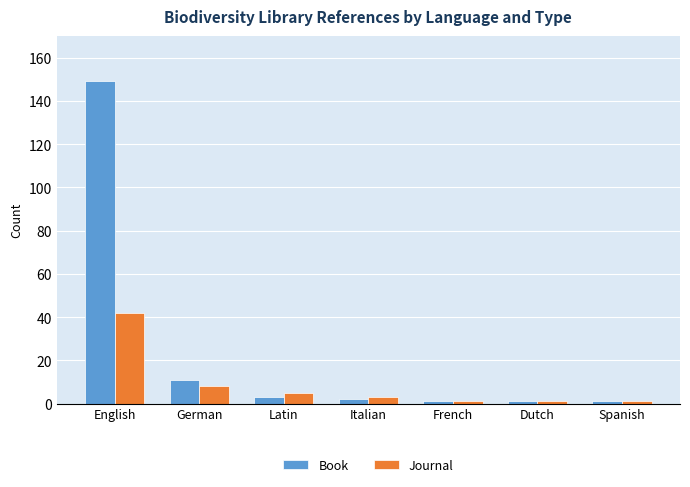

Is the value of Book at English greater than the value of Journal at Spanish?

Yes